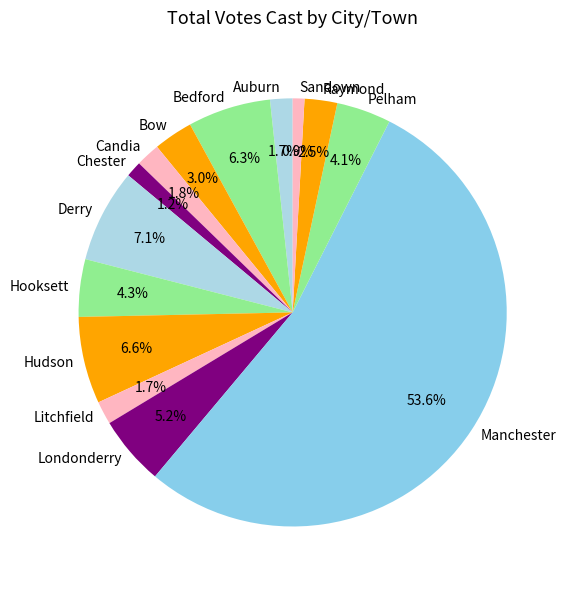

To the nearest percent, what is the difference between the Raymond and Sandown slice percentages?

2%